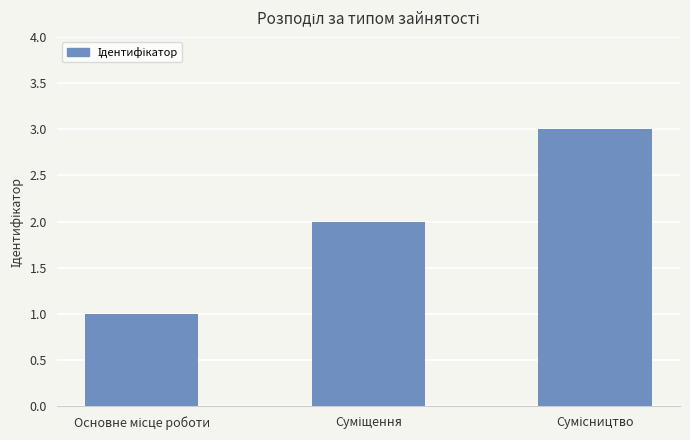

What is the greatest value displayed?

3